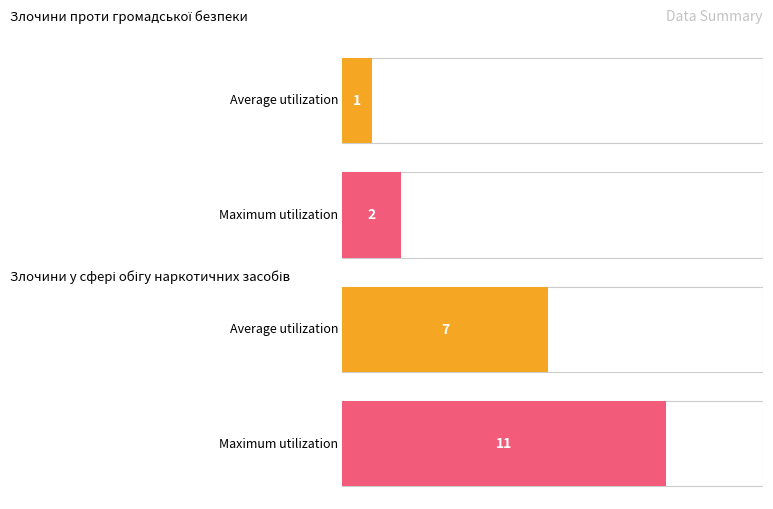

What are all the series names shown in the legend?

Average utilization, Maximum utilization